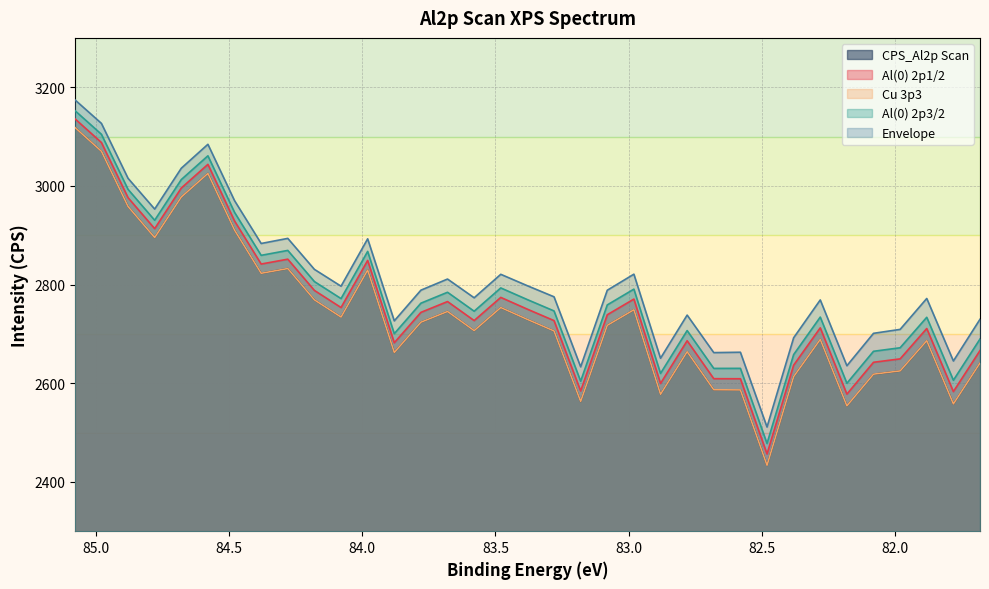

What are all the series names shown in the legend?

CPS_Al2p Scan, Al(0) 2p1/2, Cu 3p3, Al(0) 2p3/2, Envelope